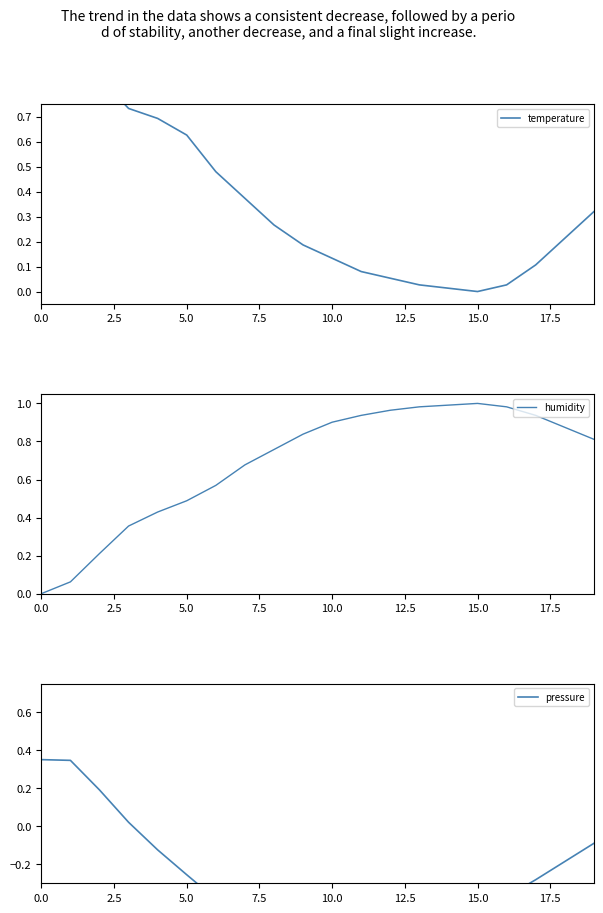

How many interior local valleys does the temperature series have?

1